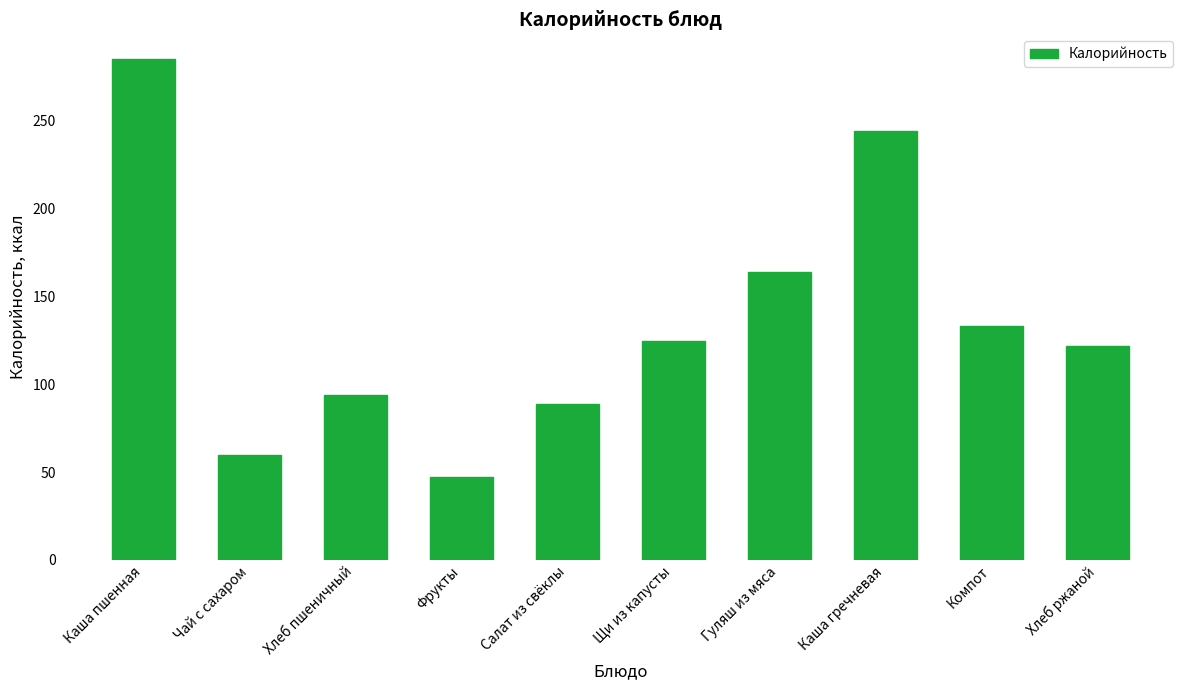

Reading left to right, what are all the values shown in this chart?

Каша пшенная=285.0	Чай с сахаром=60.0	Хлеб пшеничный=94.0	Фрукты=47.0	Салат из свёклы=89.0	Щи из капусты=124.8	Гуляш из мяса=164.0	Каша гречневая=244.0	Компот=133.0	Хлеб ржаной=122.0